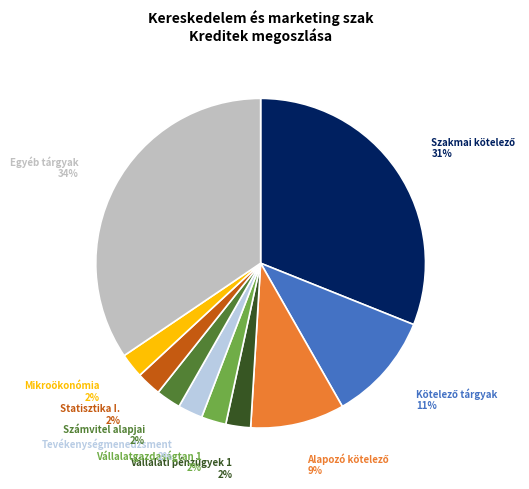

Is the sum of Statisztika I. and Vállalatgazdaságtan 1 greater than half?

No